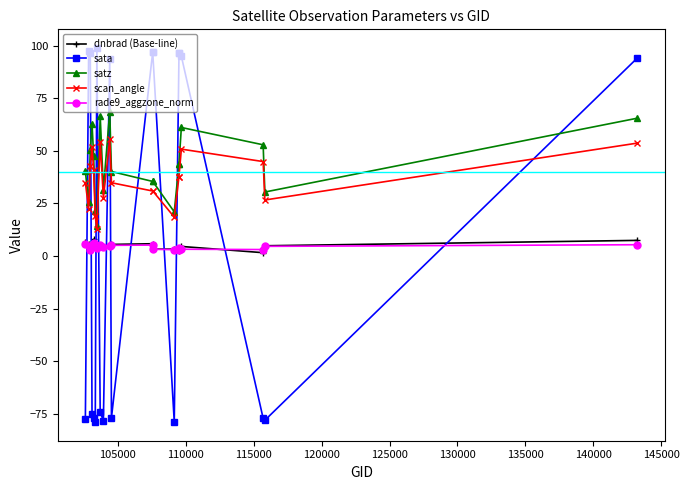

How many data points in scan_angle are above 37?

10